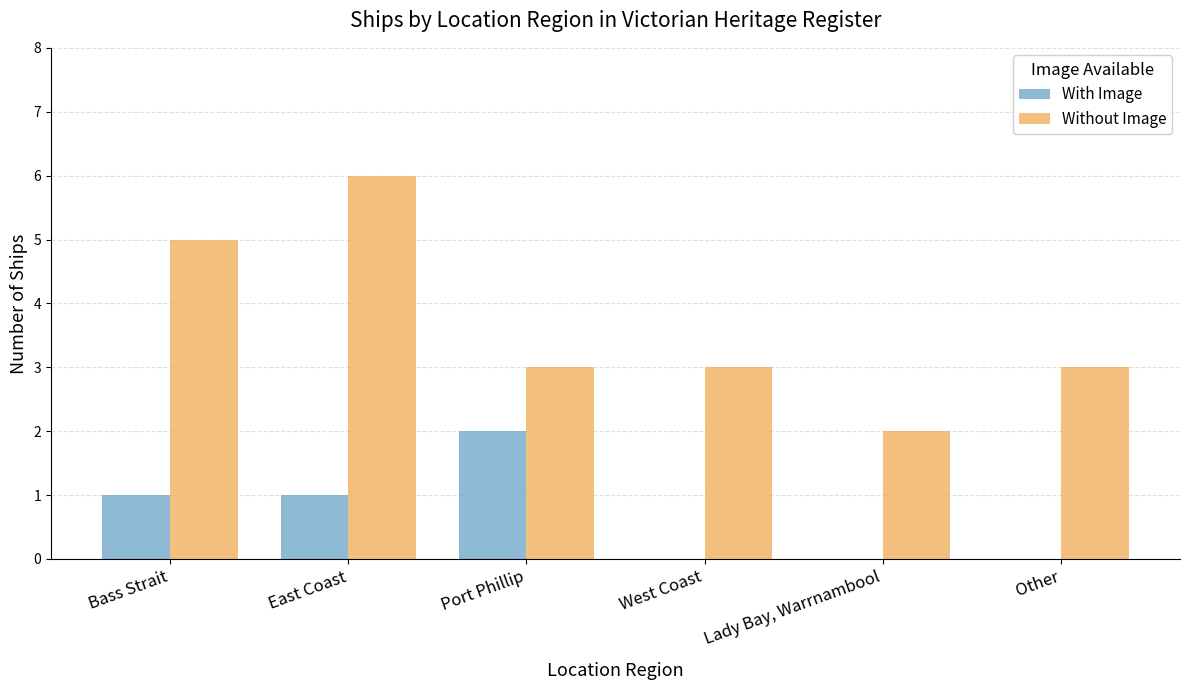

True or false: With Image has a value of 2 at Bass Strait.

False